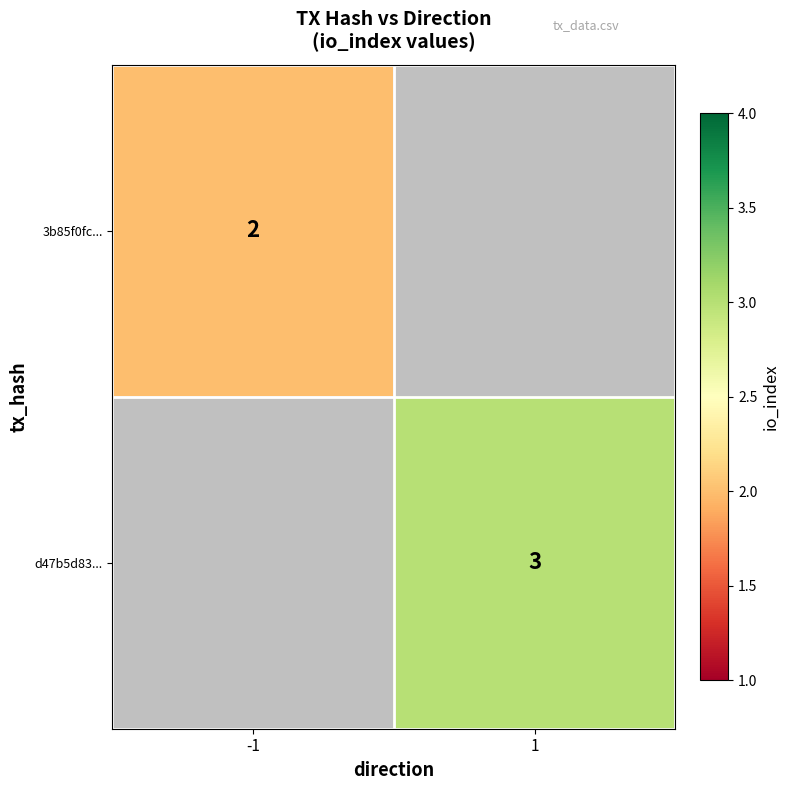

How many series are shown in this chart?

2